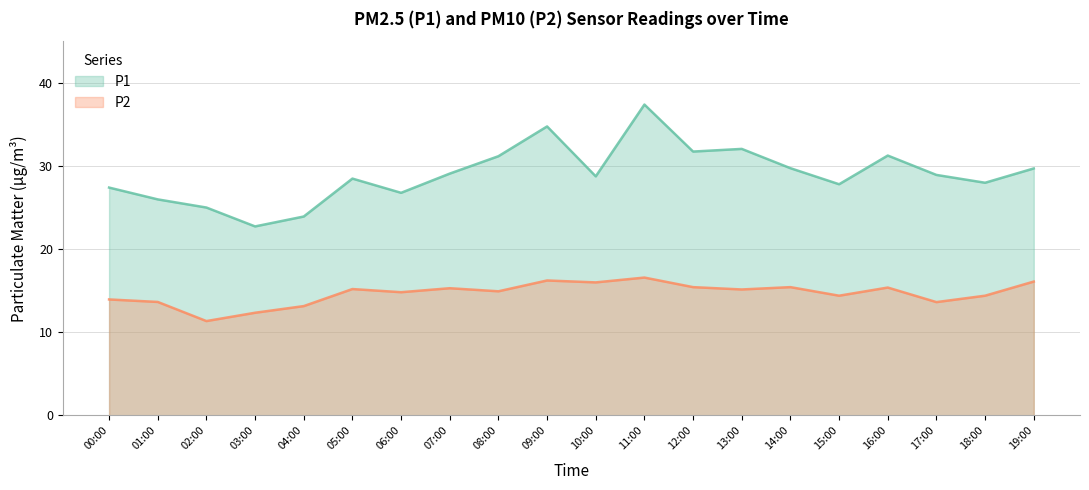

Does the chart have visible grid lines?

Yes